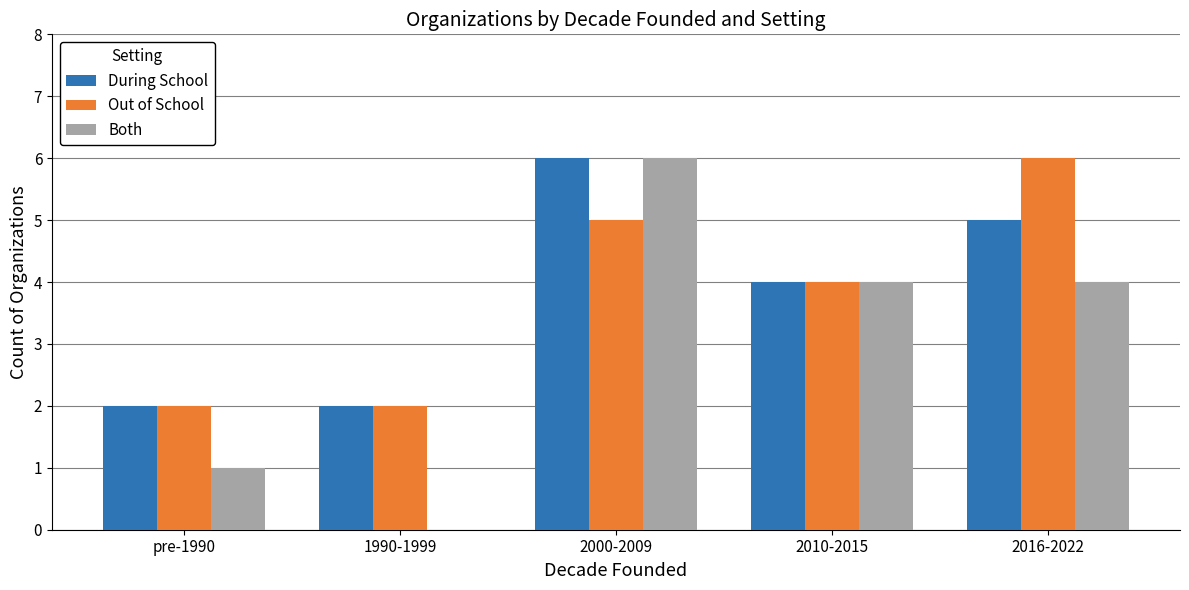

What is the maximum value shown in the chart?

6